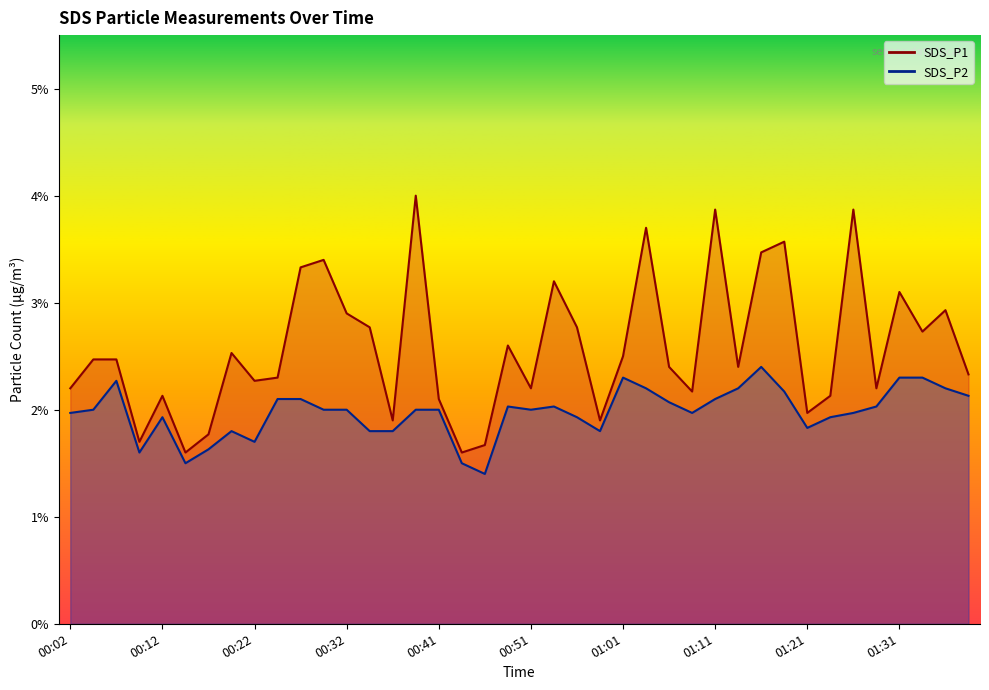

What are all the series names shown in the legend?

SDS_P1, SDS_P2